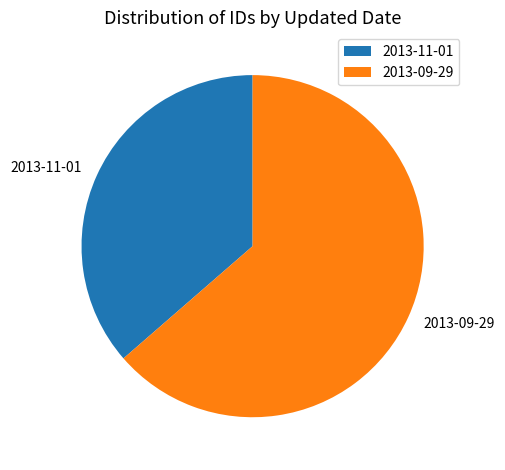

Which slice is the largest?

2013-09-29